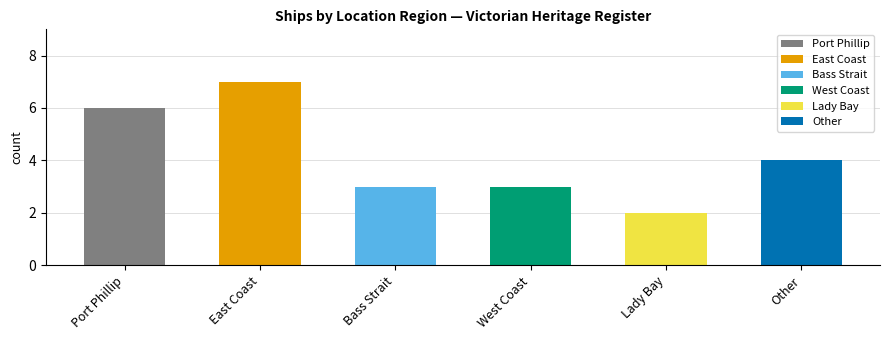

Does the chart contain any negative values?

No